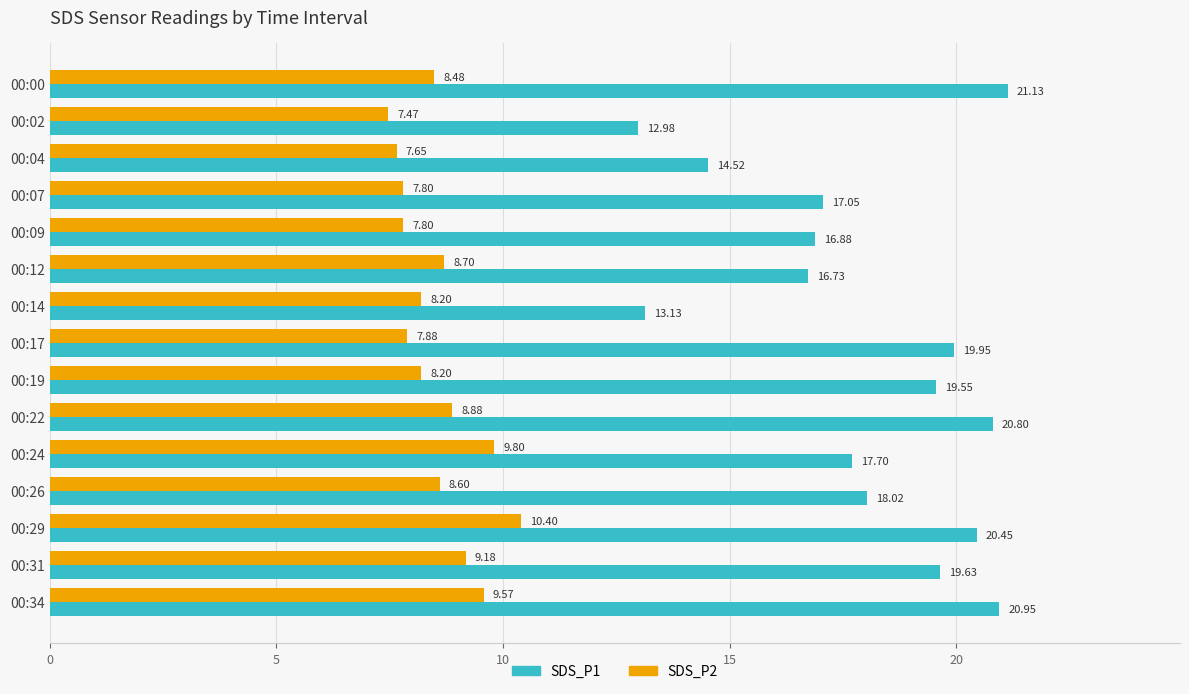

What is the difference between the second highest and minimum values in the SDS_P2 series?

2.3